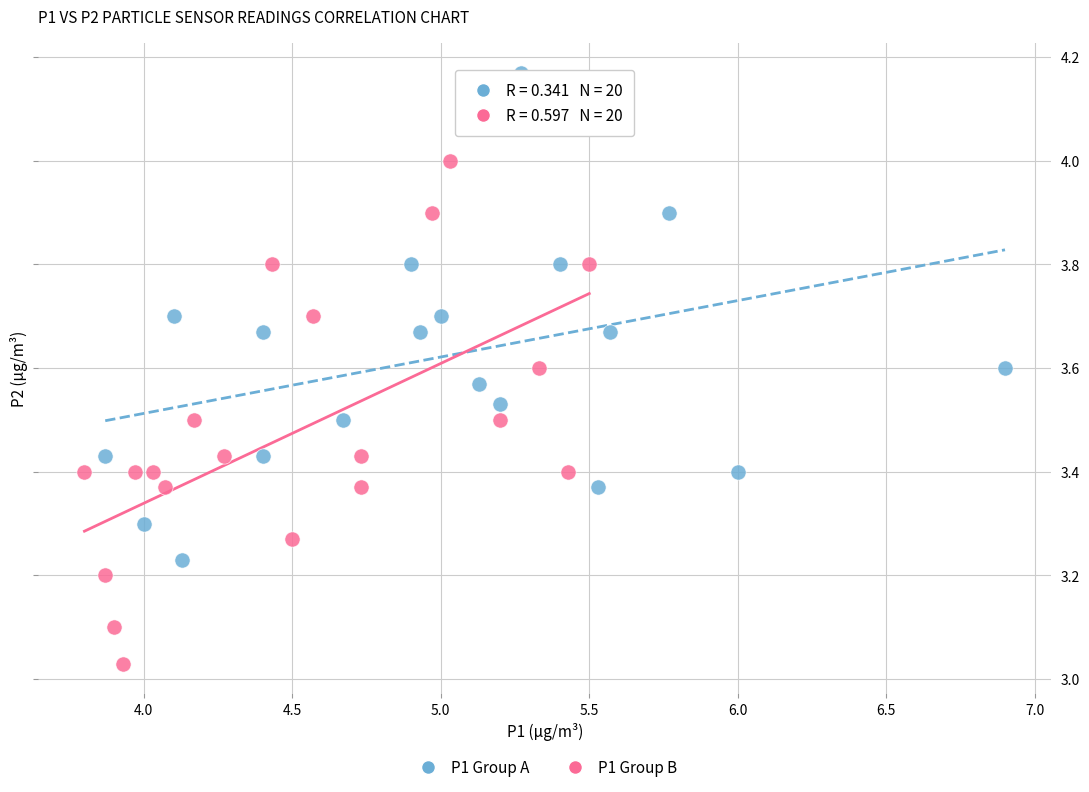

Which series contains the highest Y value?

P1 Group A